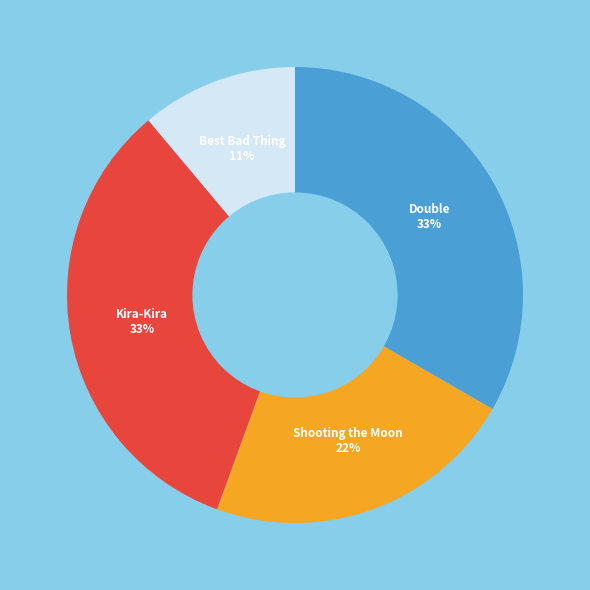

To the nearest percent, what is the average slice percentage?

25%